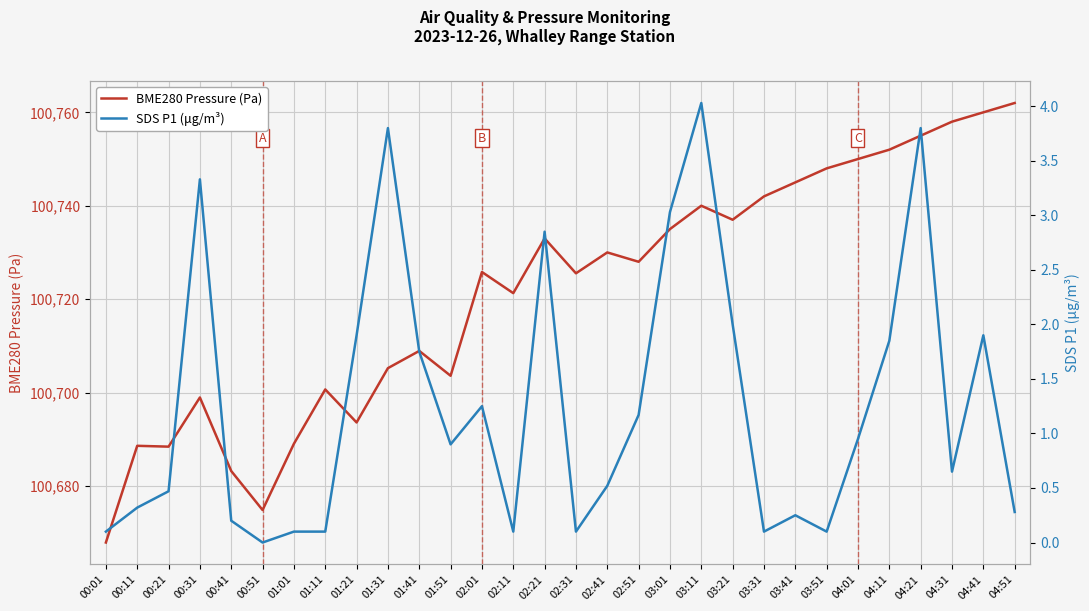

True or false: BME280 Pressure (Pa) and SDS P1 (μg/m³) cross at least once.

False